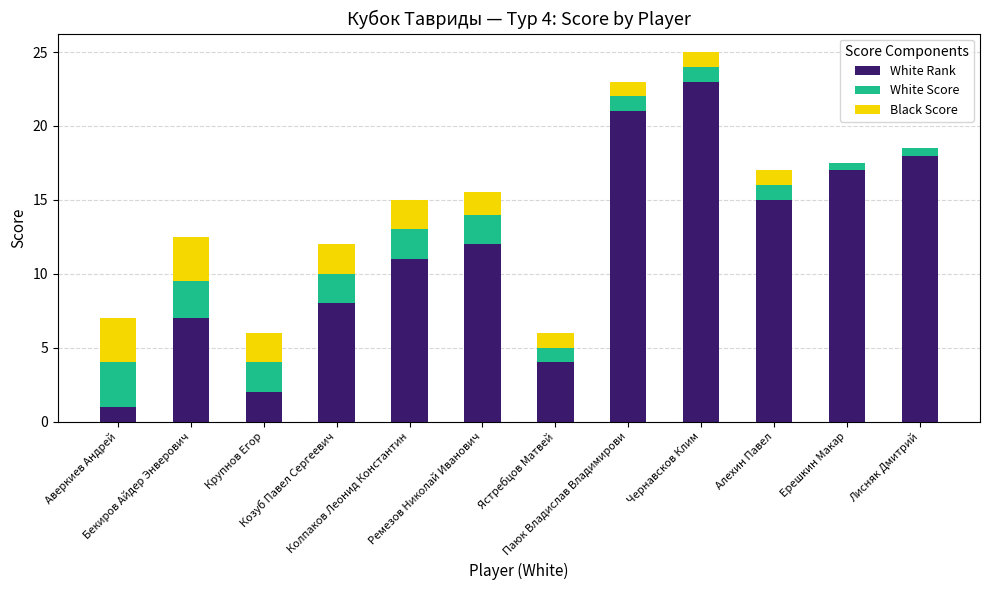

Is it true that White Score equals 2.0 at Козуб Павел Сергеевич?

True